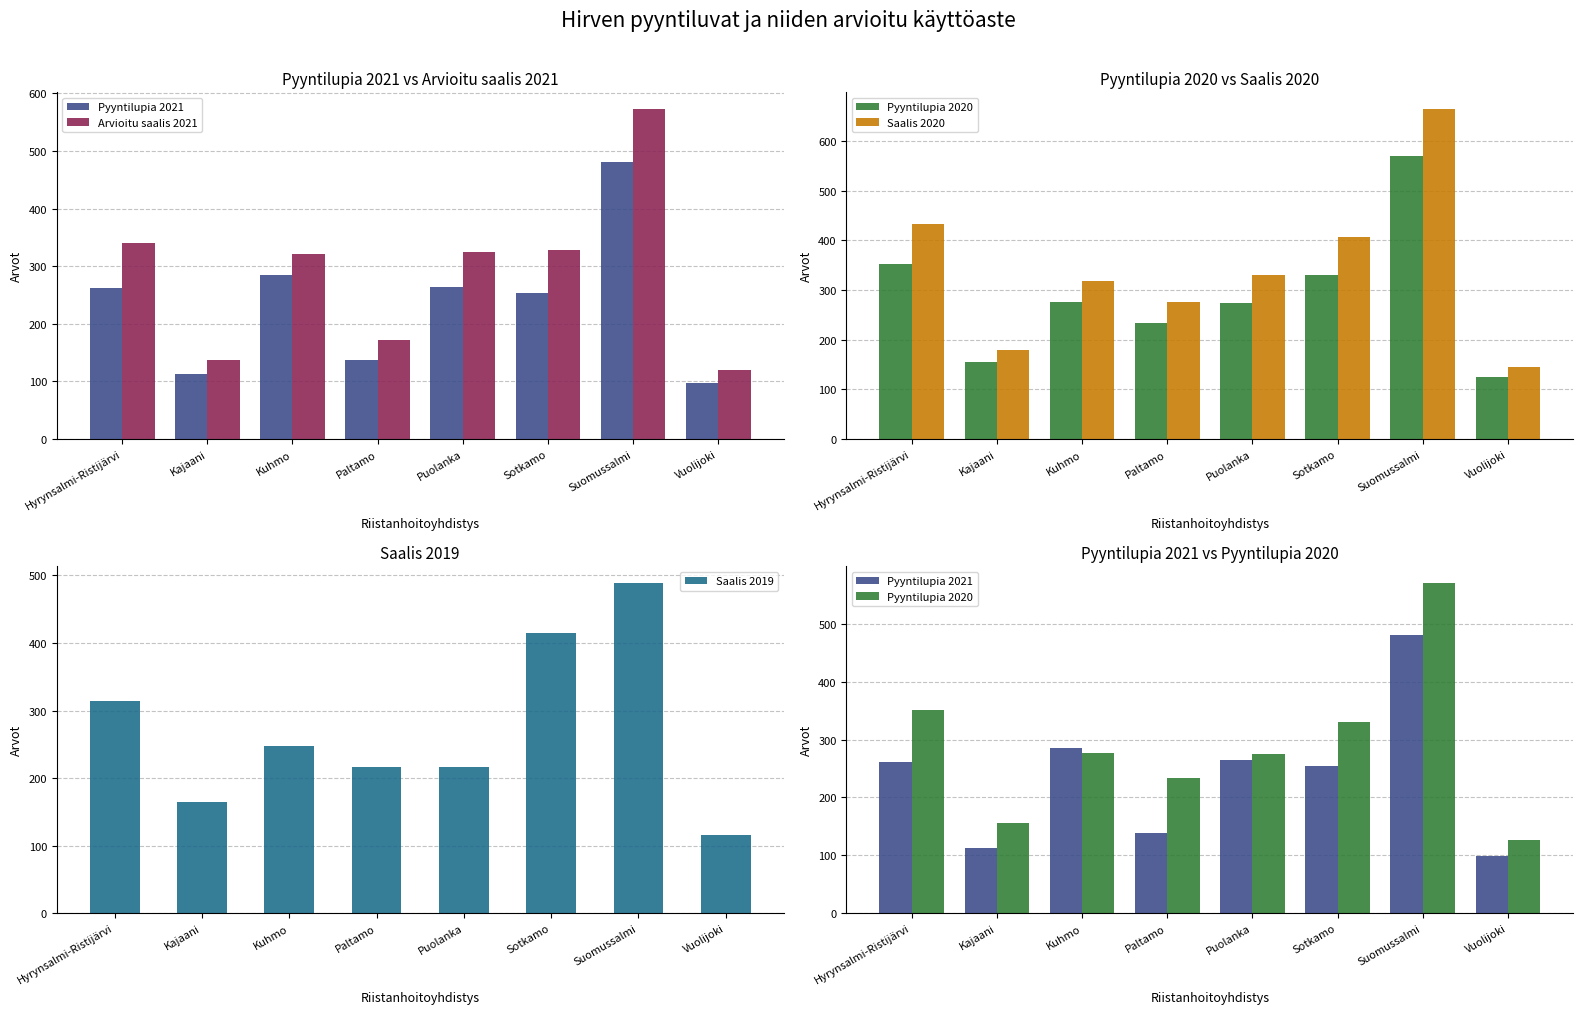

Reading left to right, extract all data points from this chart.

Pyyntilupia 2021: 262	113	285	138	264	254	481	98
Arvioitu saalis 2021: 340	137	321	172	325	328	573	120
Pyyntilupia 2020: 352	155	276	234	275	330	571	126
Saalis 2020: 434	180	319	276	330	407	665	146
Saalis 2019: 314	165	247	217	216	415	489	115